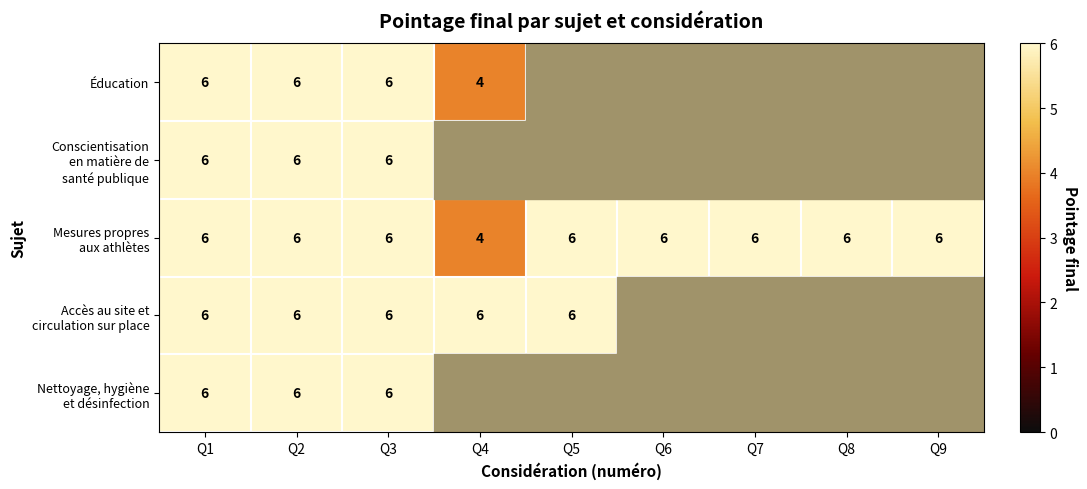

What is the total value across all series at Q3?

30